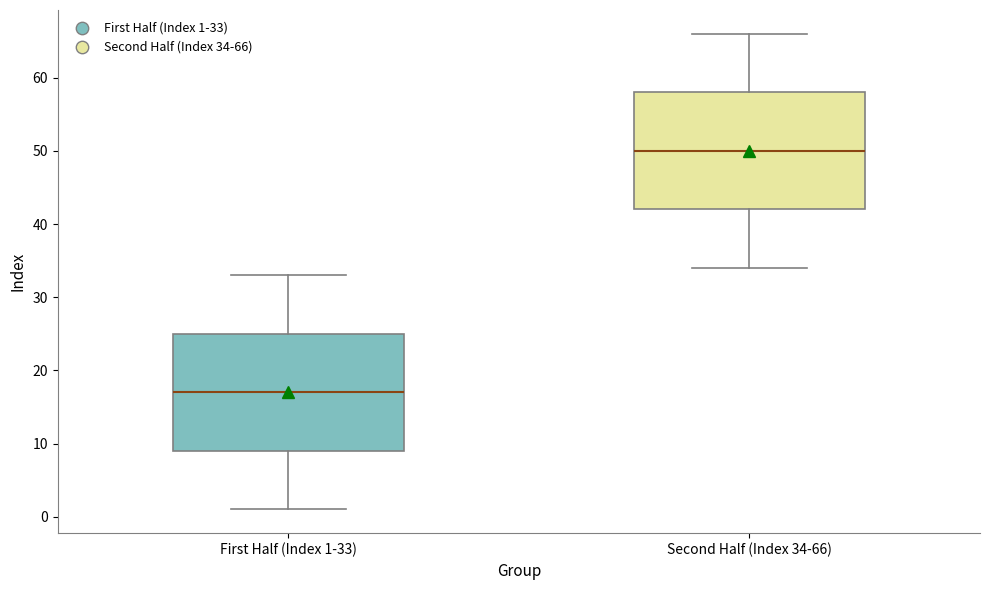

Which box has the lowest median line?

First Half (Index 1-33)